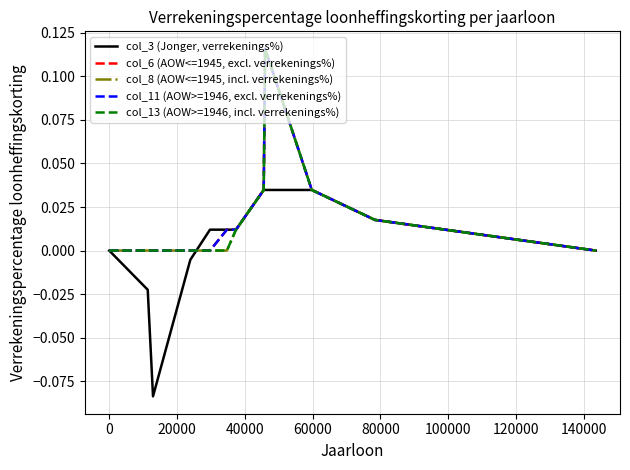

How many interior local valleys does the col_3 (Jonger, verrekenings%) series have?

1